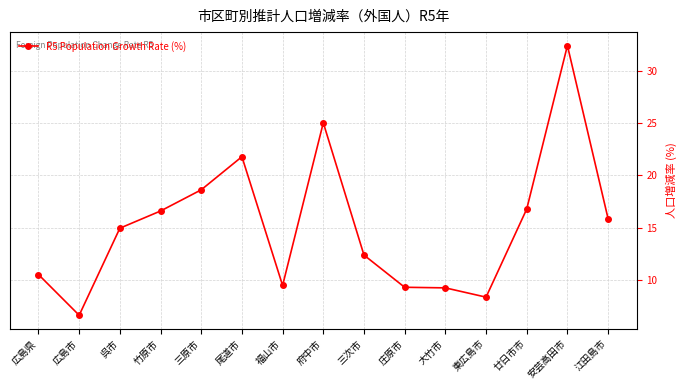

At which category does the data reach its first local valley?

広島市